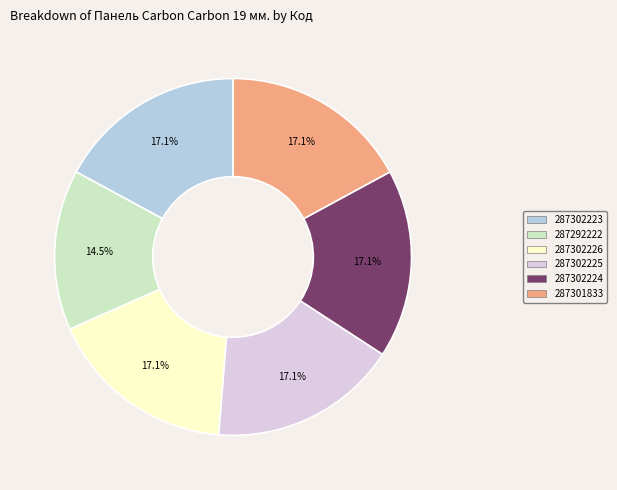

What percentage is the 287302226 slice, to the nearest percent?

17%